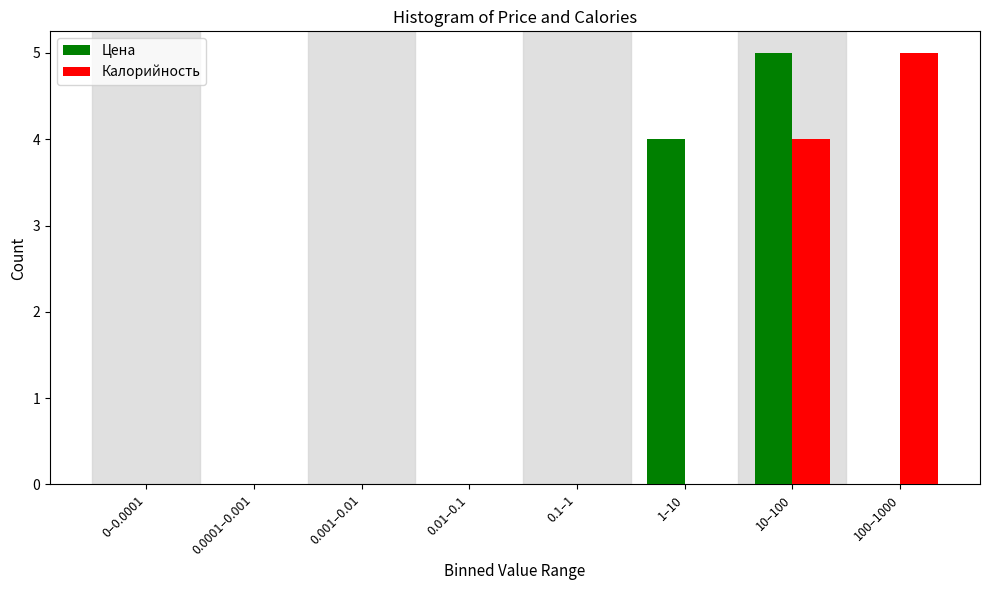

Reading left to right, what are all the values shown in this chart?

Цена: 0–0.0001=0	0.0001–0.001=0	0.001–0.01=0	0.01–0.1=0	0.1–1=0	1–10=4	10–100=5	100–1000=0
Калорийность: 0–0.0001=0	0.0001–0.001=0	0.001–0.01=0	0.01–0.1=0	0.1–1=0	1–10=0	10–100=4	100–1000=5